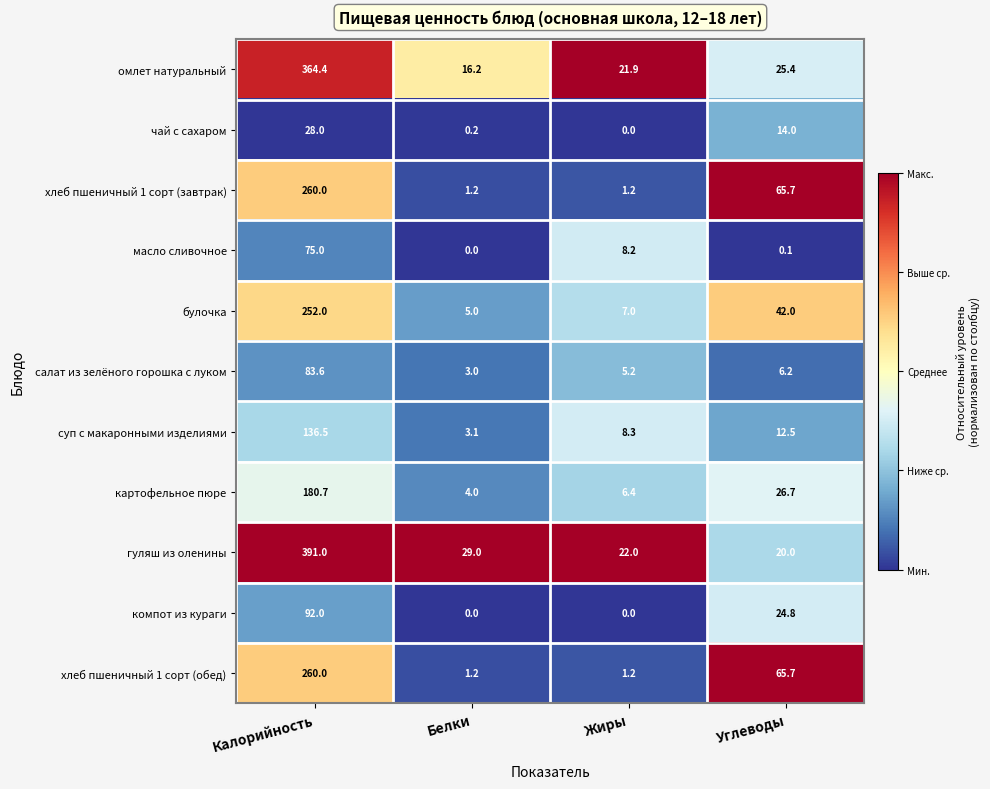

Rank the categories by суп с макаронными изделиями value from highest to lowest.

Калорийность, Углеводы, Жиры, Белки